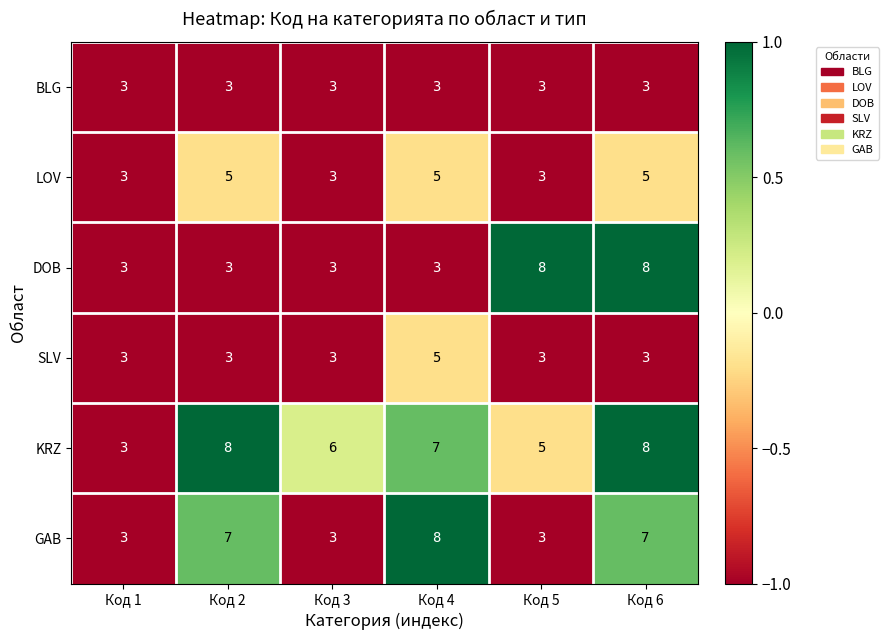

What is the difference between the highest and lowest values at Код 2?

5